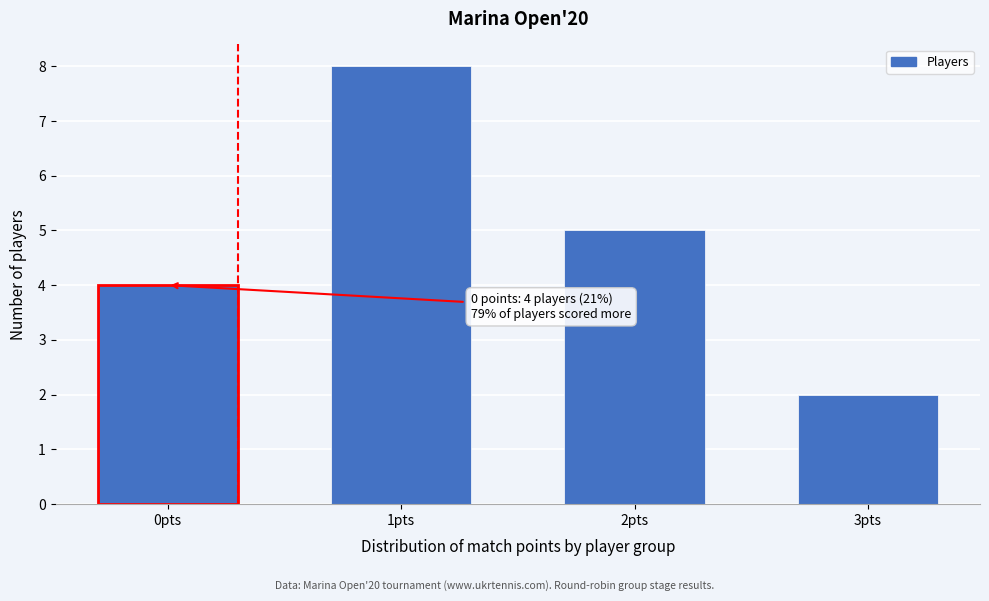

Reading left to right, what are all the values shown in this chart?

4	8	5	2